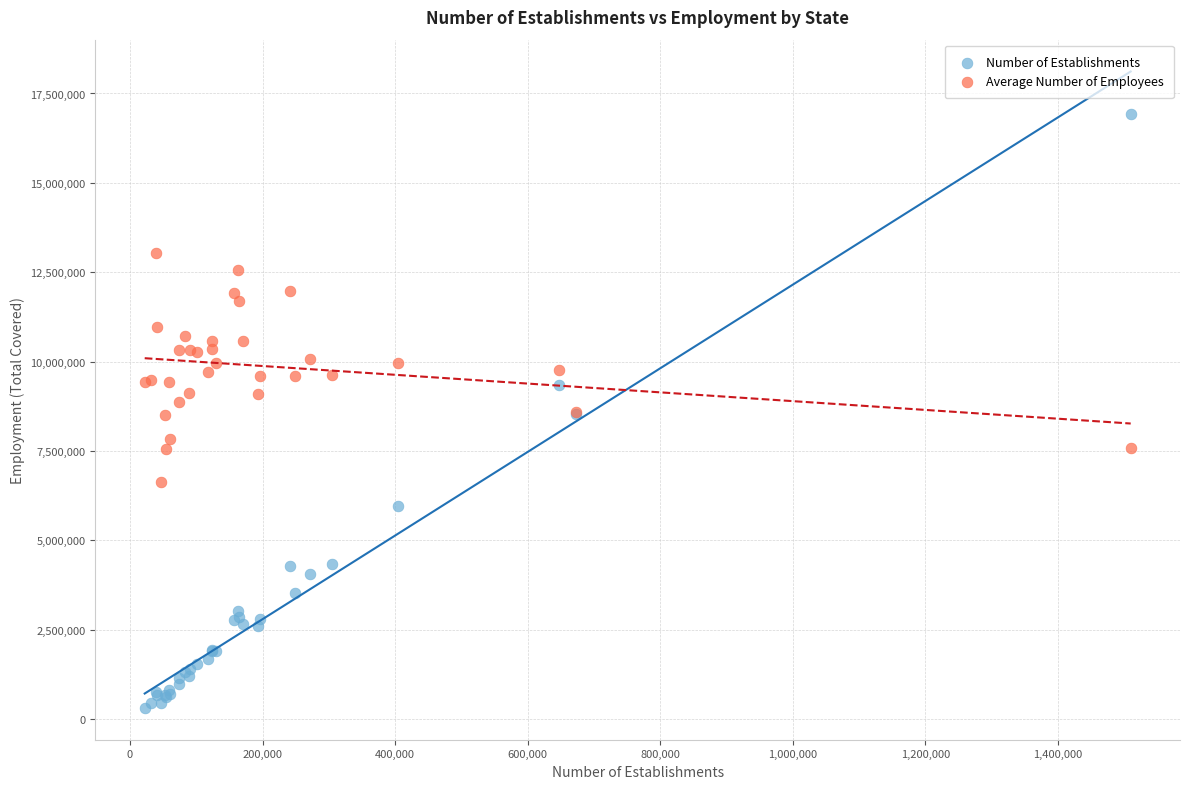

What is the X range (max minus min) for the scatter plot?

1487618.0